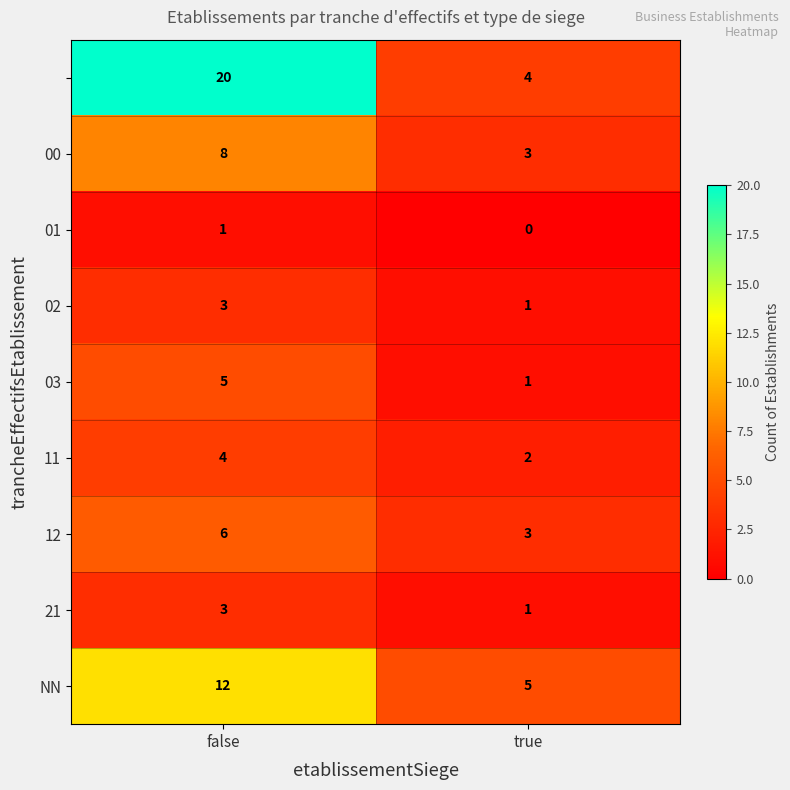

What is the greatest value displayed?

20